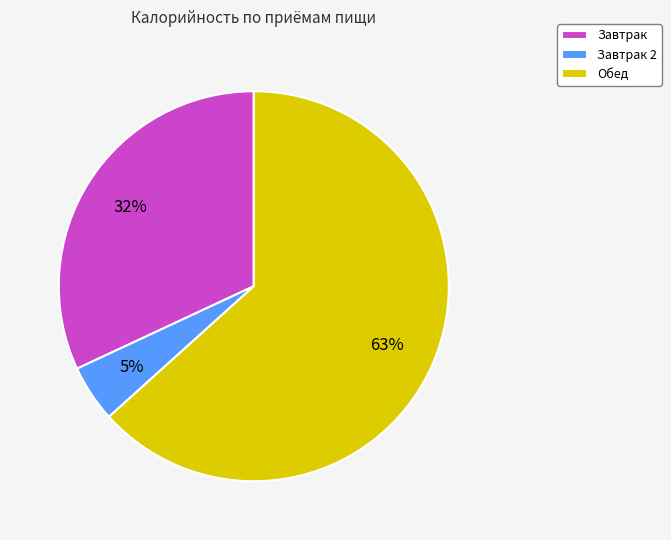

Does Обед represent more than half of the total?

Yes